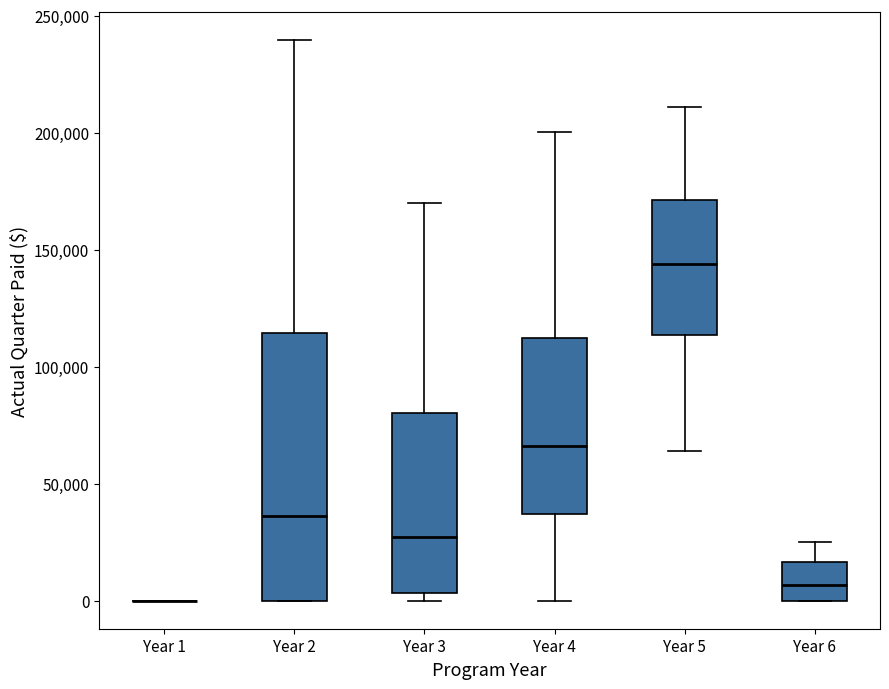

Reading left to right, read every box against the y-axis: the position of its median line, the range the box covers, and the ends of its whiskers. The values are not printed on the chart, so give them approximately, as read against the axis.

Year 1: box collapsed to a line at 0, whiskers 0 to 0
Year 2: median 35000, box 0 to 115000, whiskers 0 to 240000
Year 3: median 25000, box 5000 to 80000, whiskers 0 to 170000
Year 4: median 65000, box 35000 to 110000, whiskers 0 to 200000
Year 5: median 145000, box 115000 to 170000, whiskers 65000 to 210000
Year 6: median 5000, box 0 to 15000, whiskers 0 to 25000